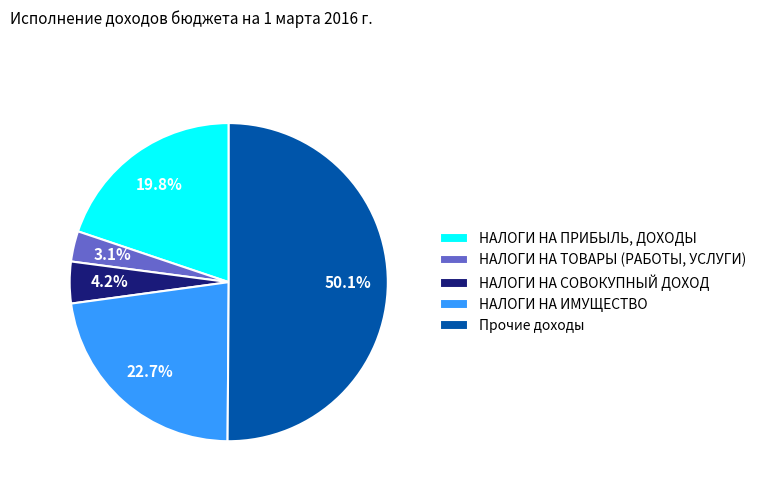

Is the sum of Прочие доходы and НАЛОГИ НА ТОВАРЫ (РАБОТЫ, УСЛУГИ) greater than half?

Yes